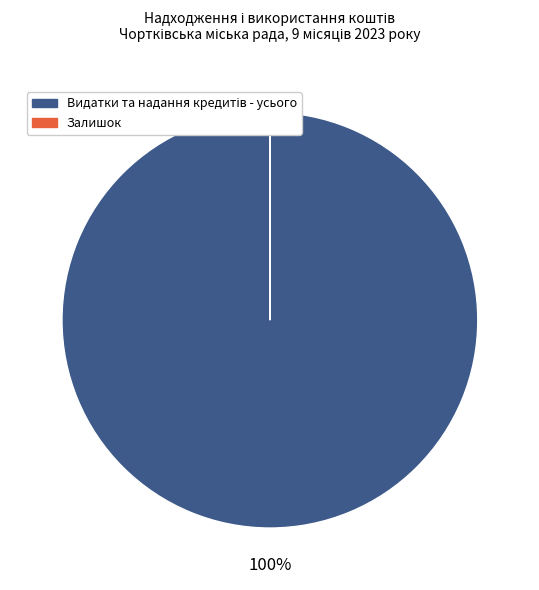

Is there any slice that represents more than half of the pie?

Yes